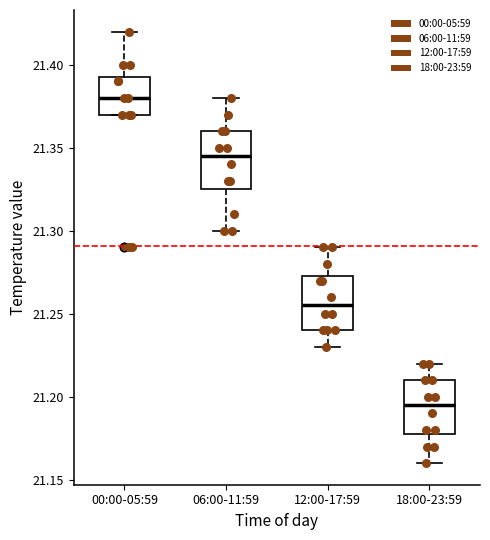

Which box has the lowest median line?

18:00-23:59